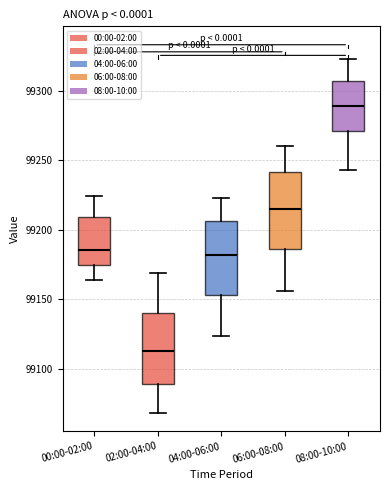

Reading left to right, transcribe this box plot: for each box, give where its median line is, the range the box spans, and where its two whiskers end, as read against the y-axis. The values are not printed on the chart, so give them approximately, as read against the axis.

00:00-02:00: median 99185, box 99175 to 99210, whiskers 99165 to 99225
02:00-04:00: median 99115, box 99090 to 99140, whiskers 99070 to 99170
04:00-06:00: median 99180, box 99155 to 99205, whiskers 99125 to 99225
06:00-08:00: median 99215, box 99185 to 99240, whiskers 99155 to 99260
08:00-10:00: median 99290, box 99270 to 99305, whiskers 99245 to 99325